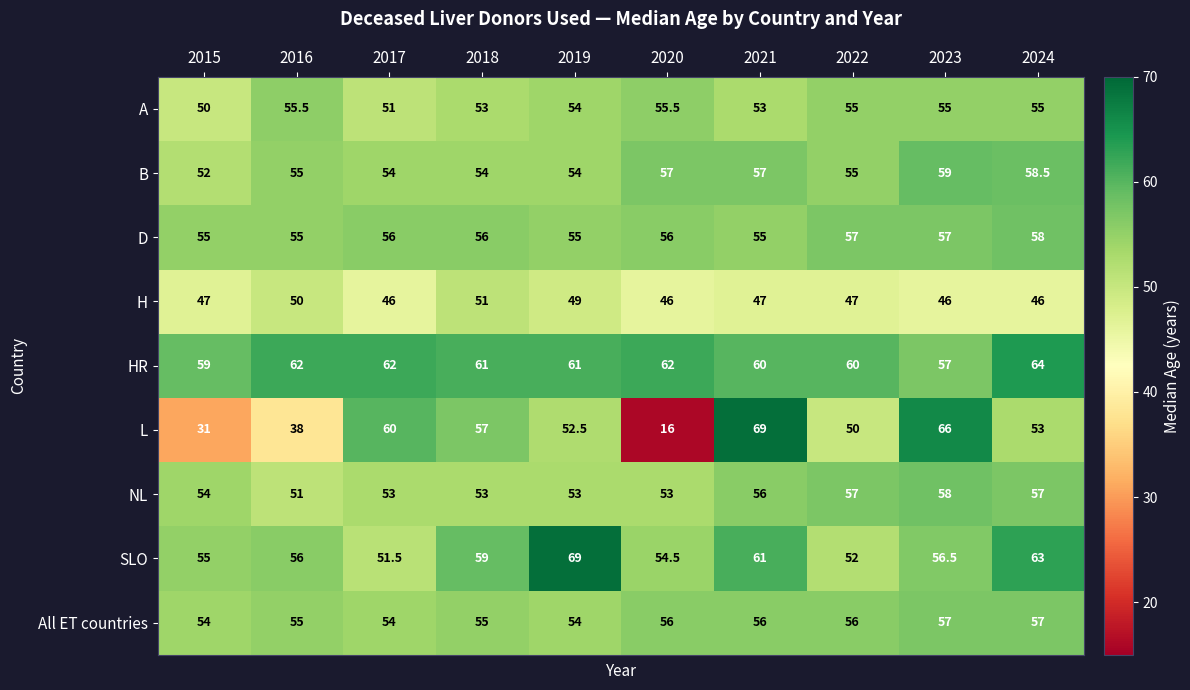

What value does the NL series have at 2015?

54.0